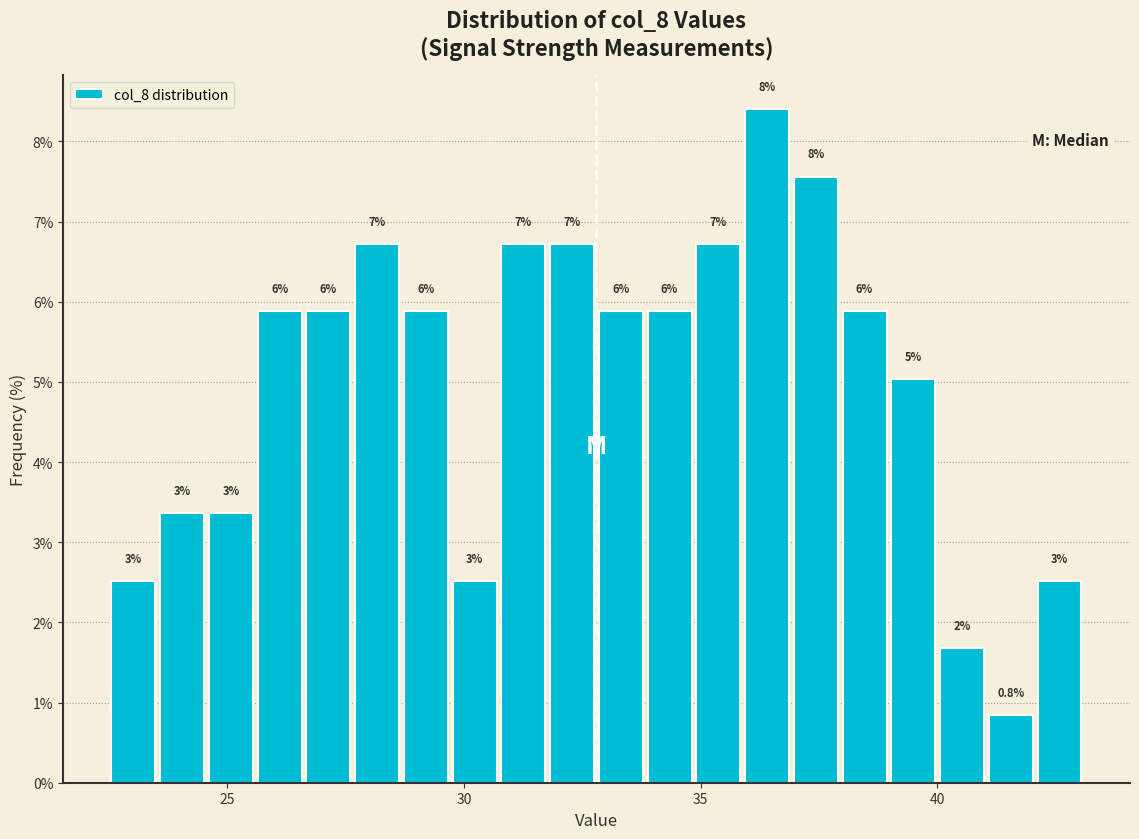

Read against the x-axis, roughly where is the centre of the tallest bar?

36.5